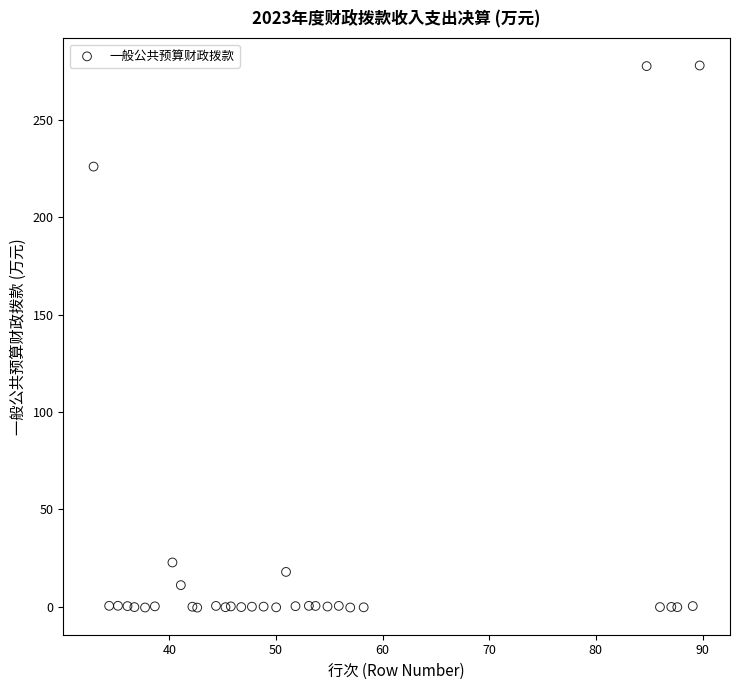

What Y value in the scatter plot is closest to 138?

226.0